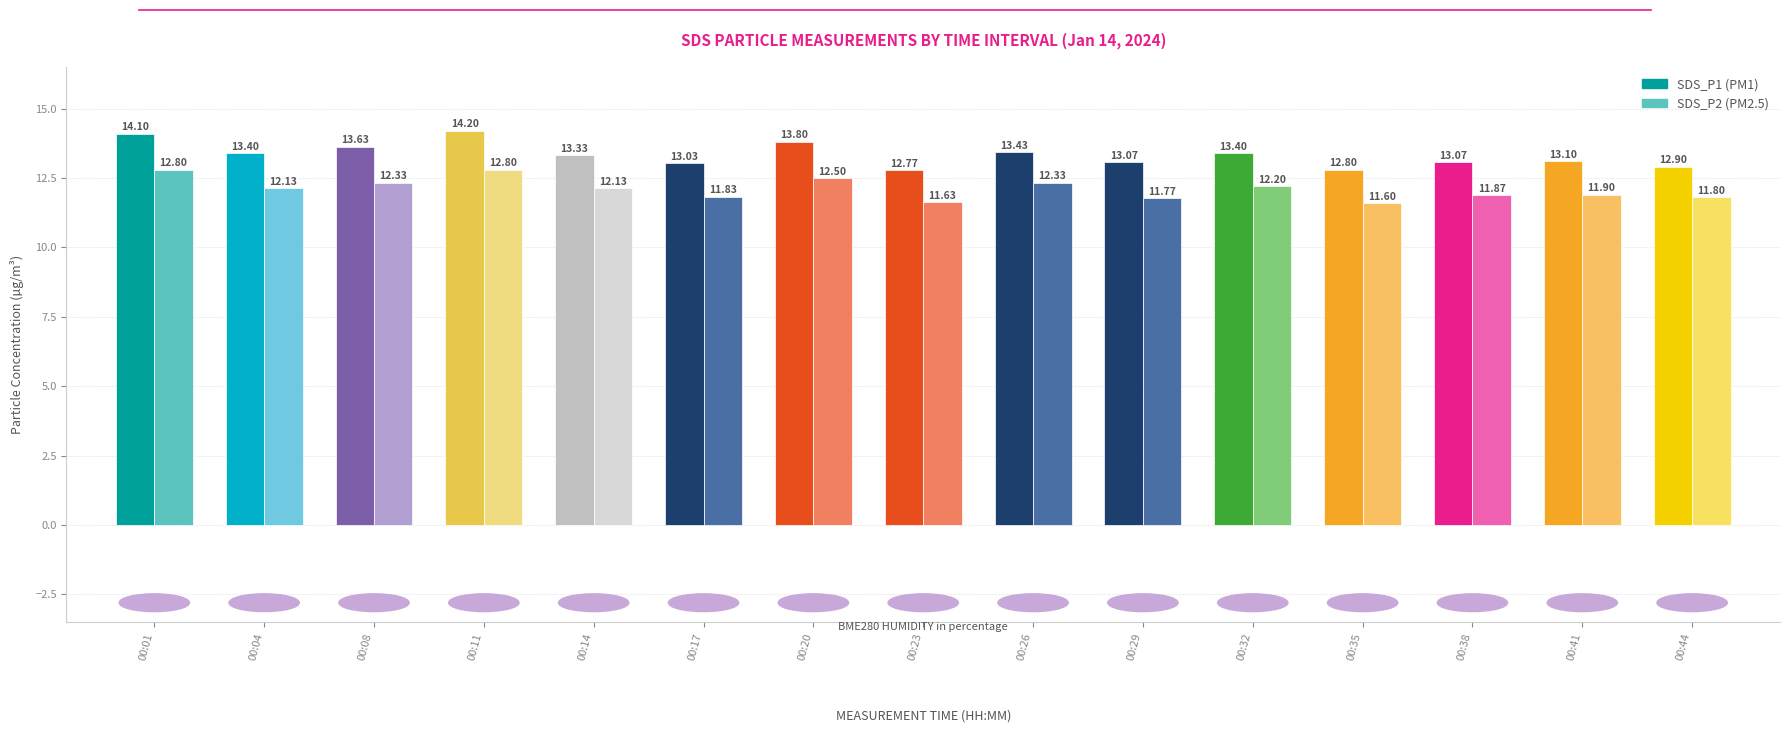

How many bars are there in each group?

2